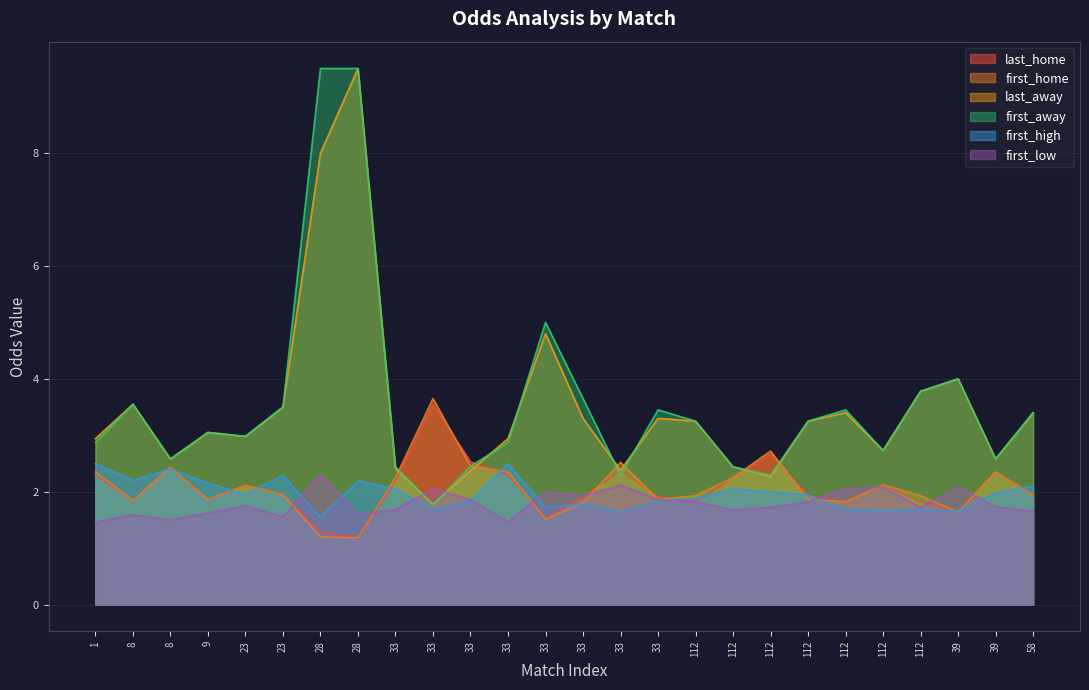

Rank the series by their maximum value, from highest to lowest.

last_away, first_away, first_home, last_home, first_high, first_low